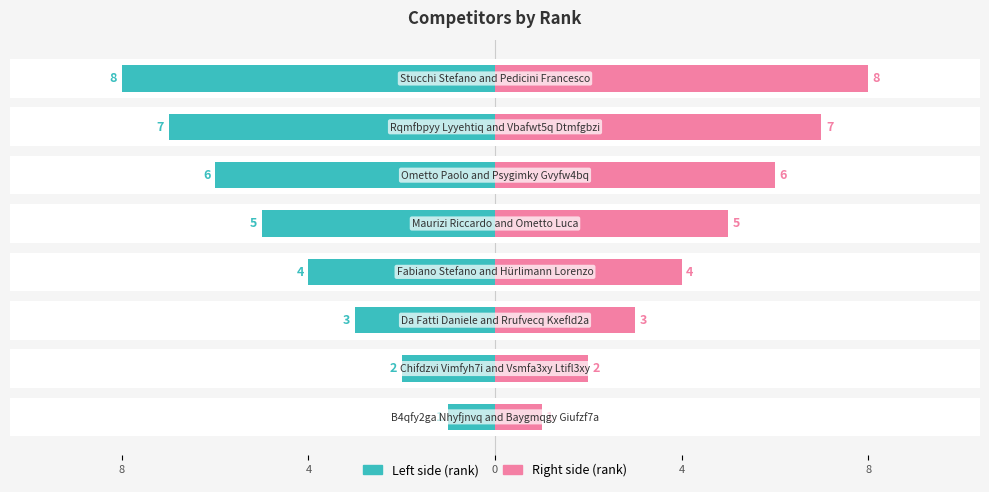

Reading left to right, list all the values displayed in this chart.

Left side (rank): -1	-2	-3	-4	-5	-6	-7	-8
Right side (rank): 1	2	3	4	5	6	7	8